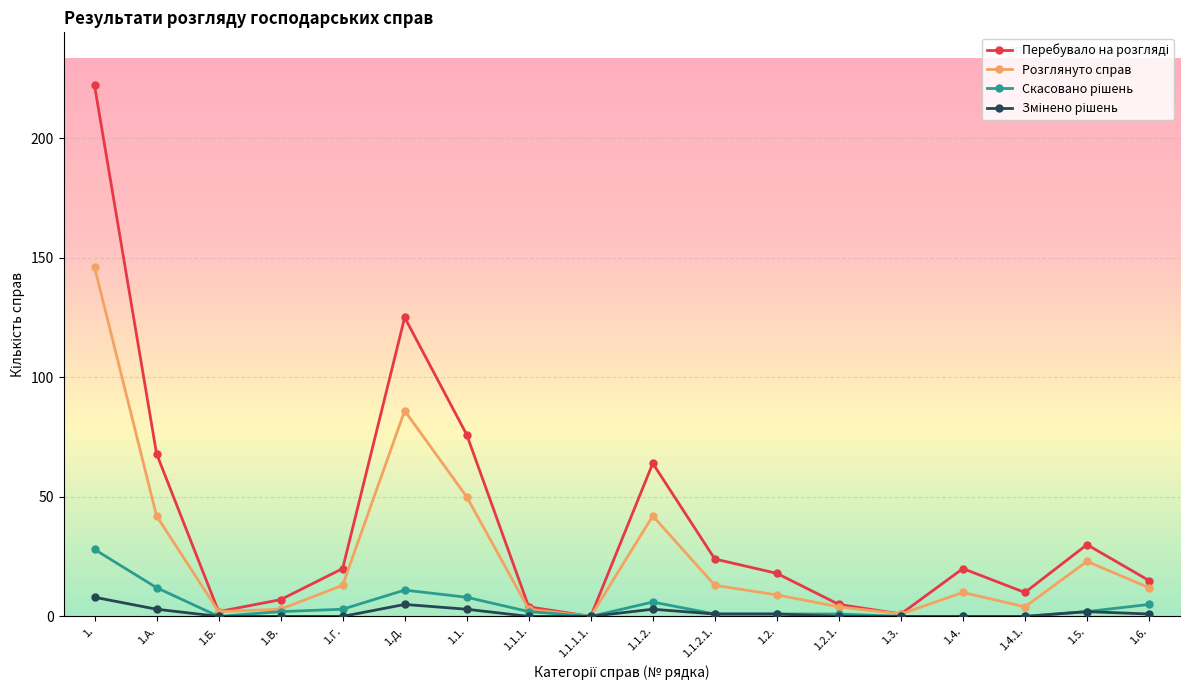

What value does the Розглянуто справ series have at 1.1.2.1., to the nearest 5?

15